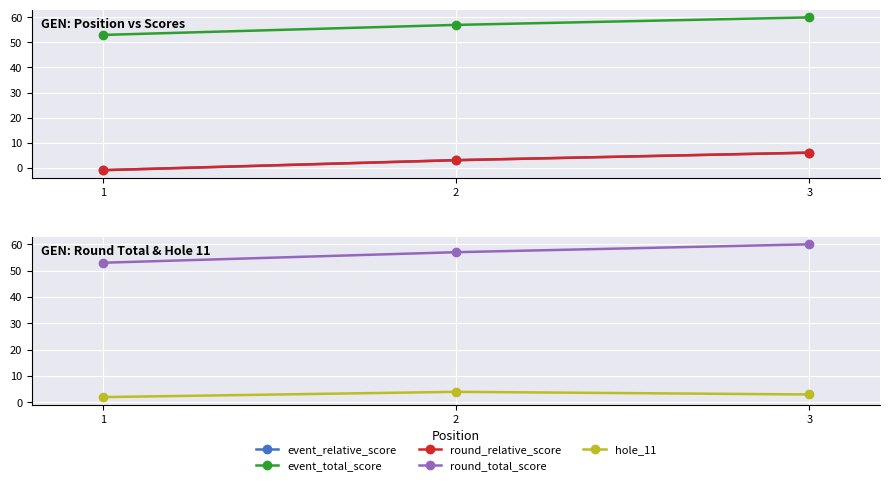

The event_total_score series shows 36 at 1. True or false?

False